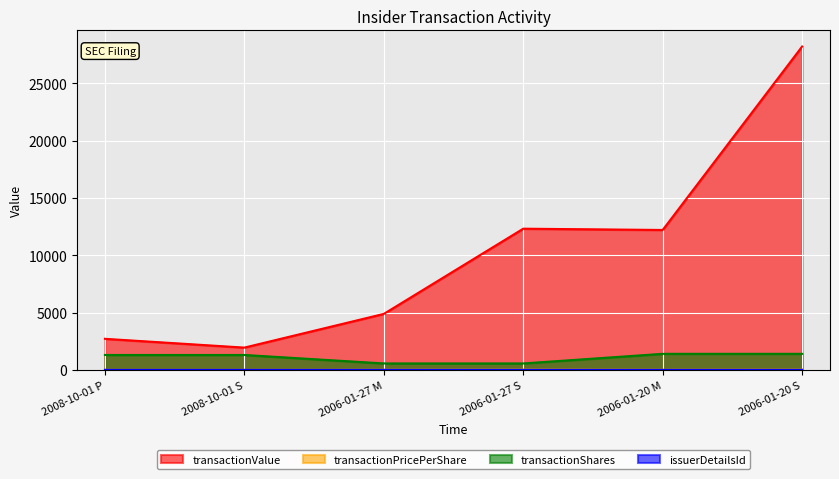

The transactionValue series shows 28220.0 at 2006-01-20 S. True or false?

True